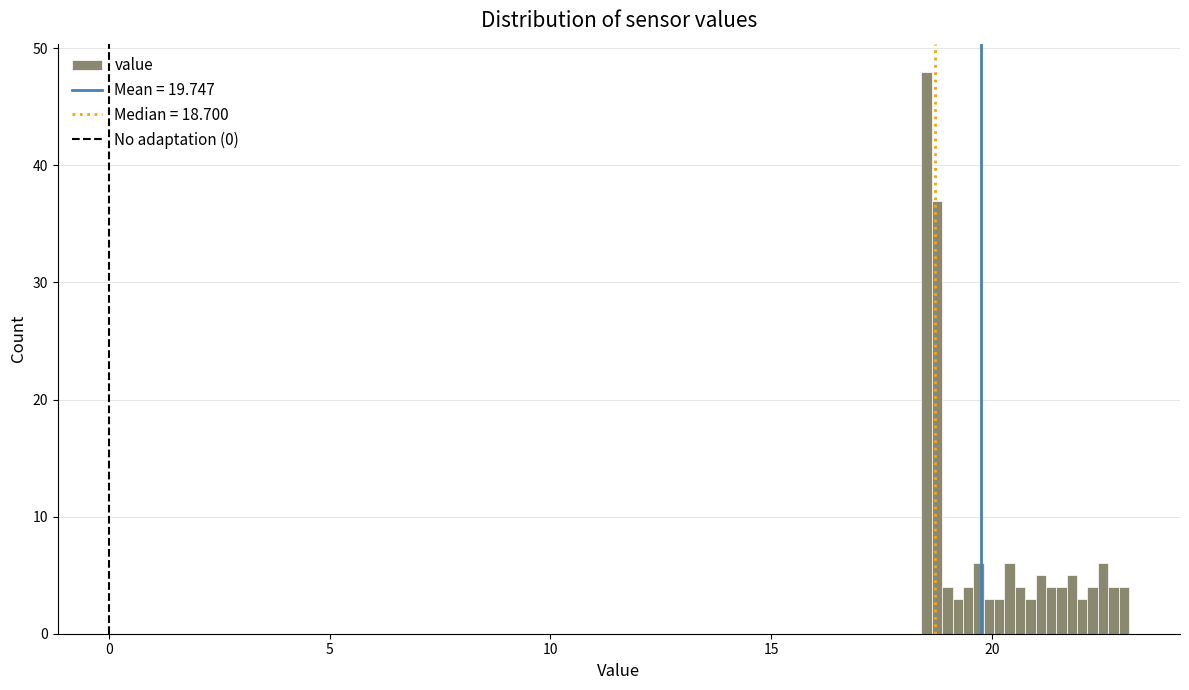

Read against the x-axis, roughly where is the centre of the tallest bar?

18.5